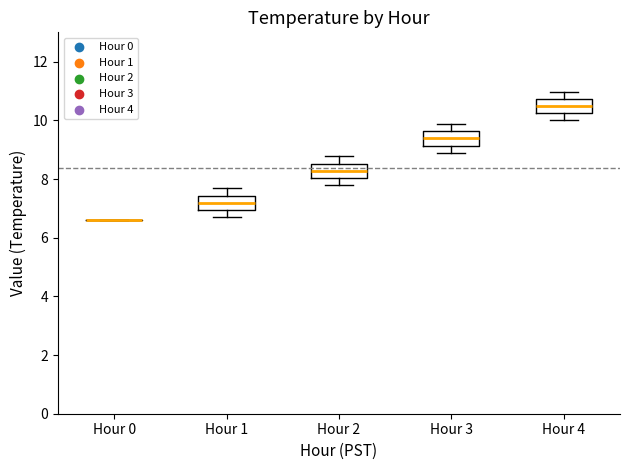

Where does the median line of the box for Hour 4 sit on the y-axis? The values are not printed on the chart, so give them approximately, as read against the axis.

10.4